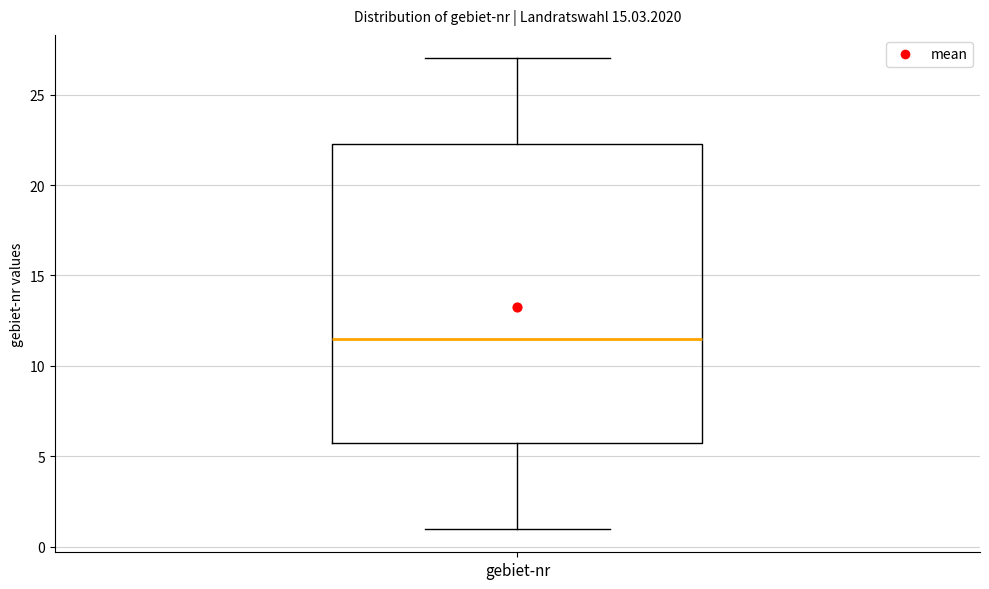

Read this box plot against the y-axis: the position of the median line, the range covered by the box, and the ends of both whiskers. The values are not printed on the chart, so give them approximately, as read against the axis.

median 11.5, box 6.0 to 22.5, whiskers 1.0 to 27.0